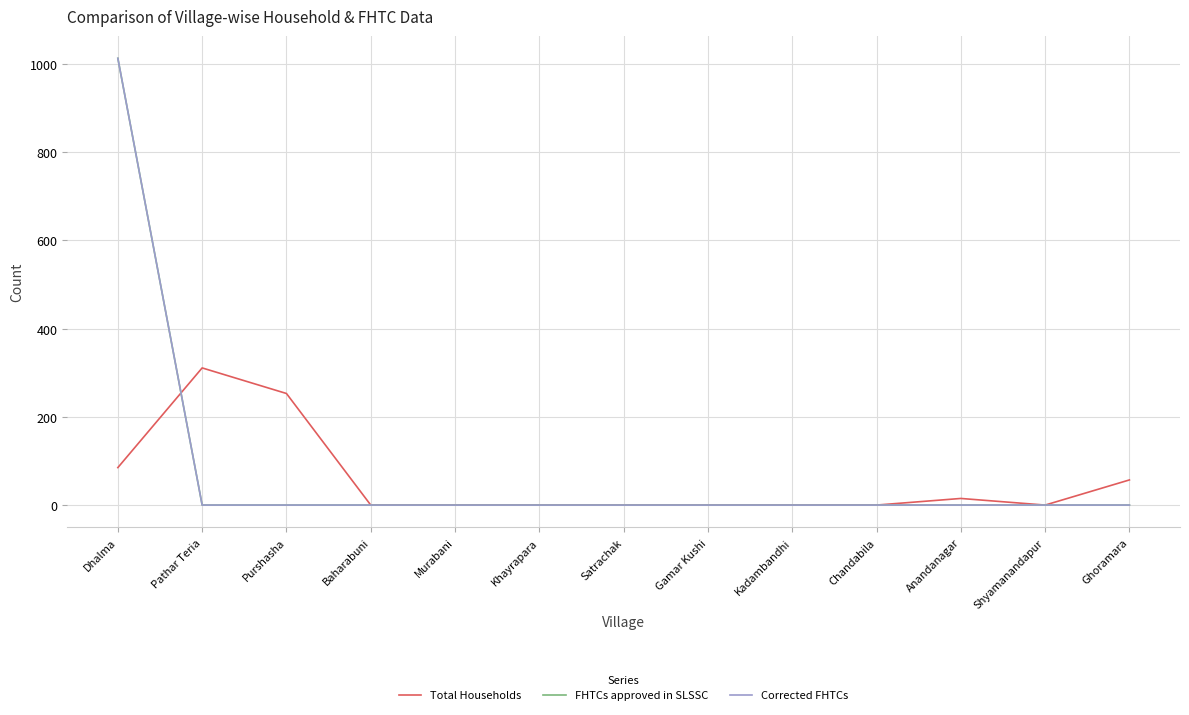

How many data points in Total Households are above 0?

5